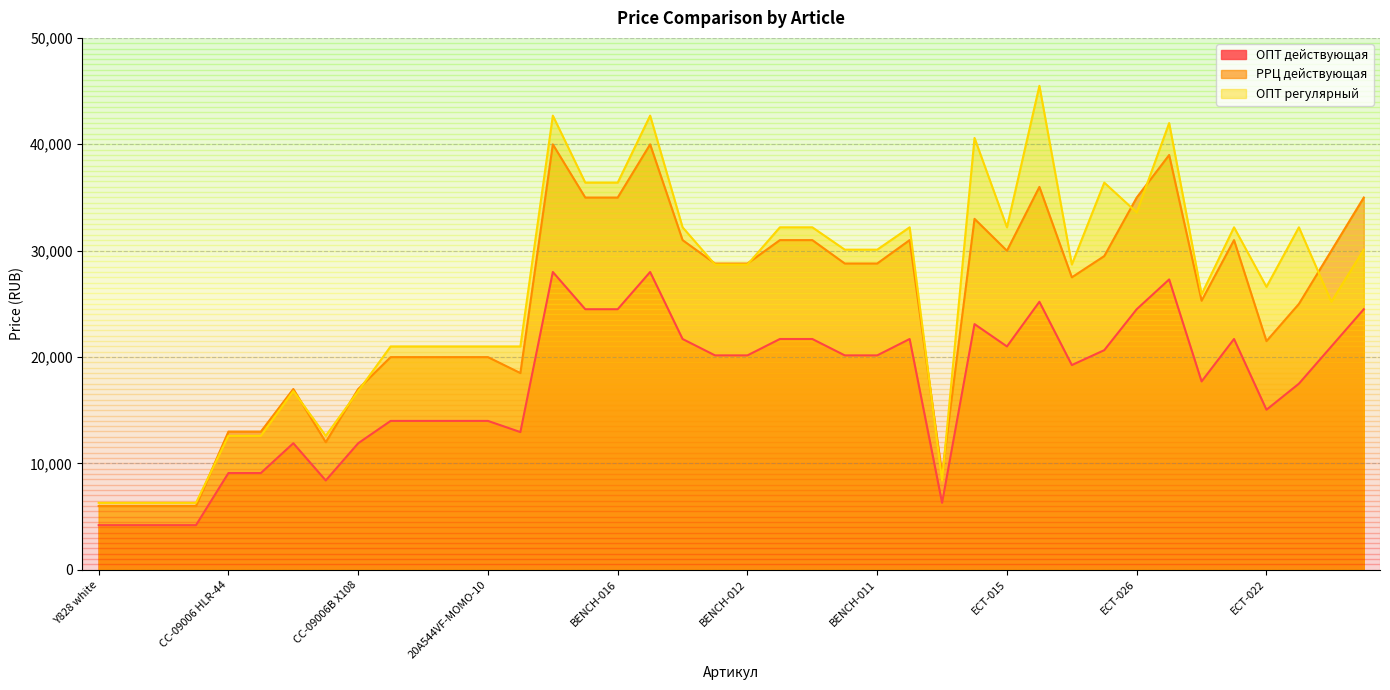

How many lines are shown in the chart?

3